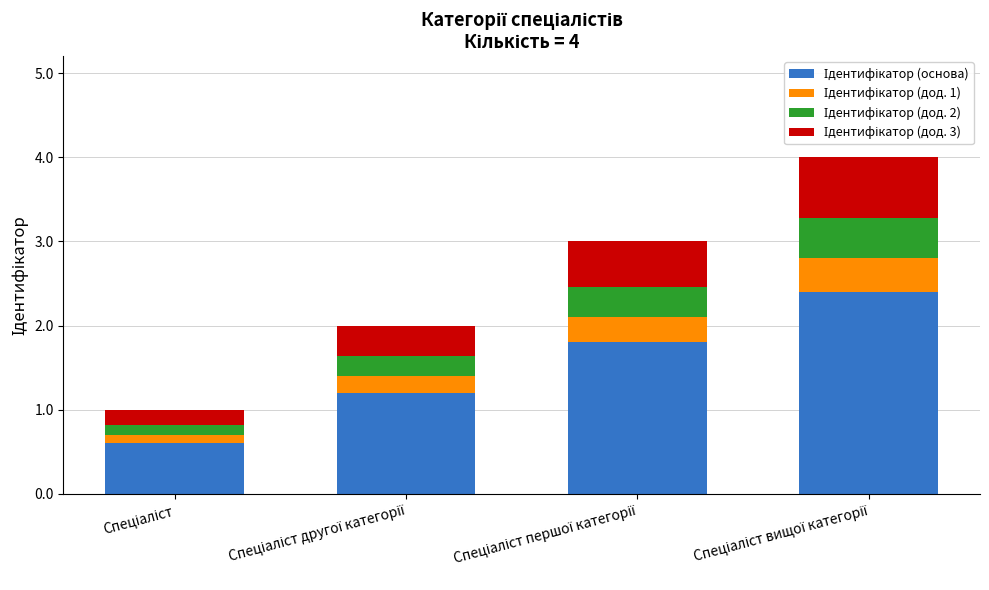

Does the chart contain any negative values?

No